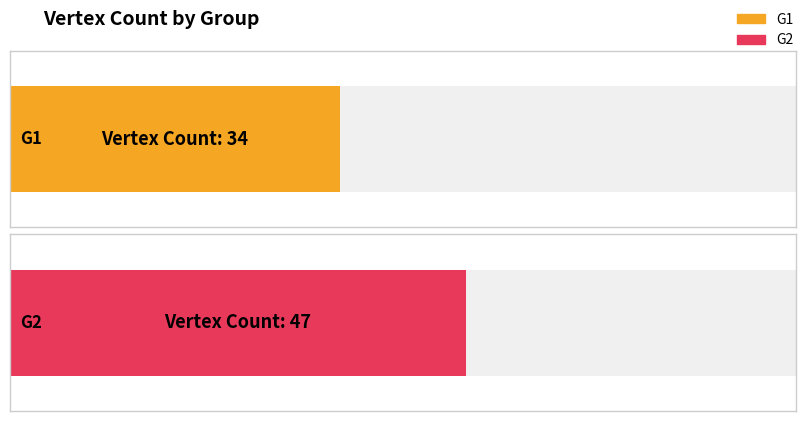

What is the average value?

40